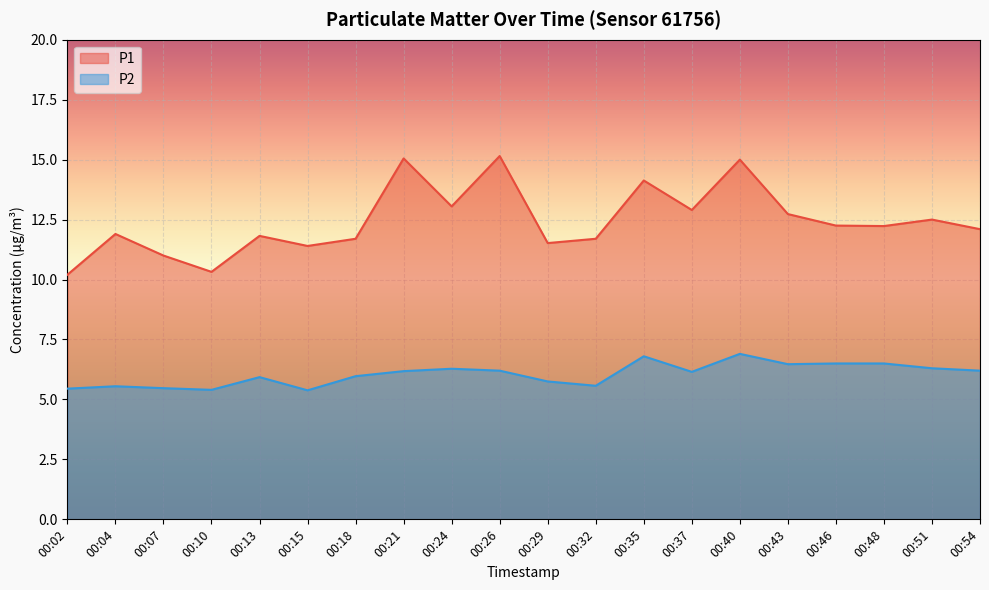

Count the number of categories in the chart.

20